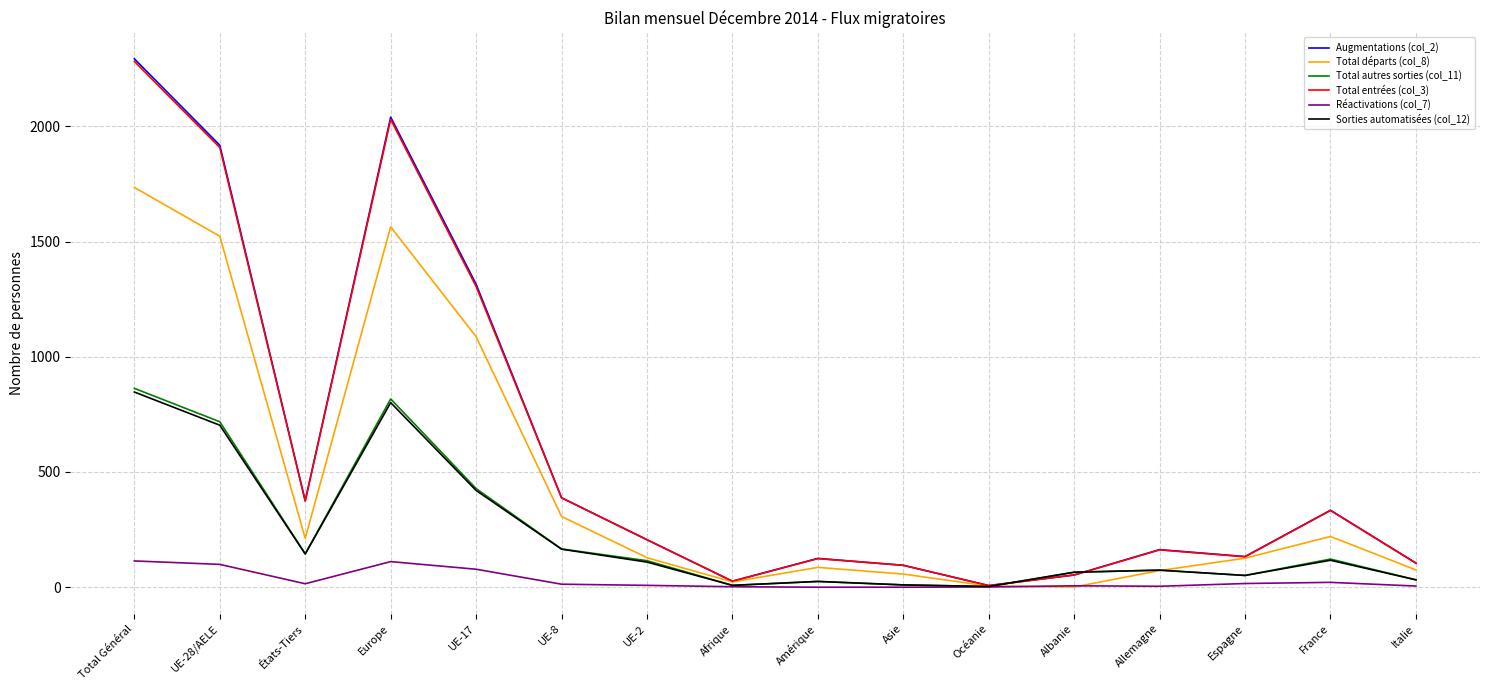

What is the maximum value shown in the chart?

2293